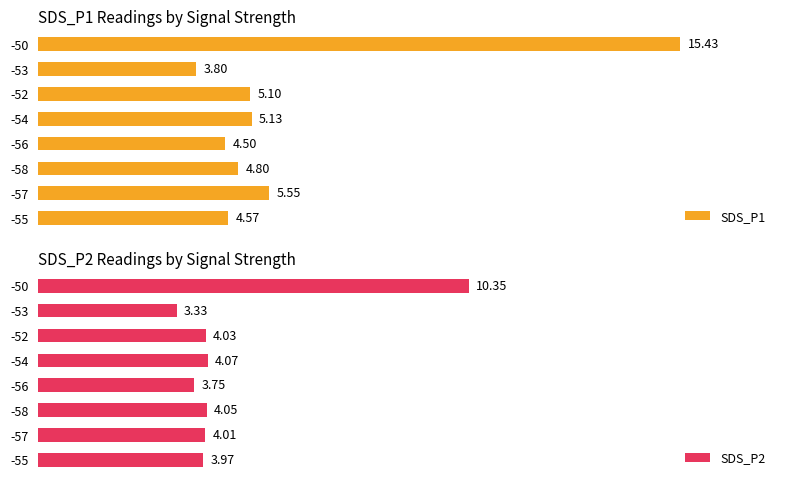

What is the maximum value for SDS_P1?

15.4